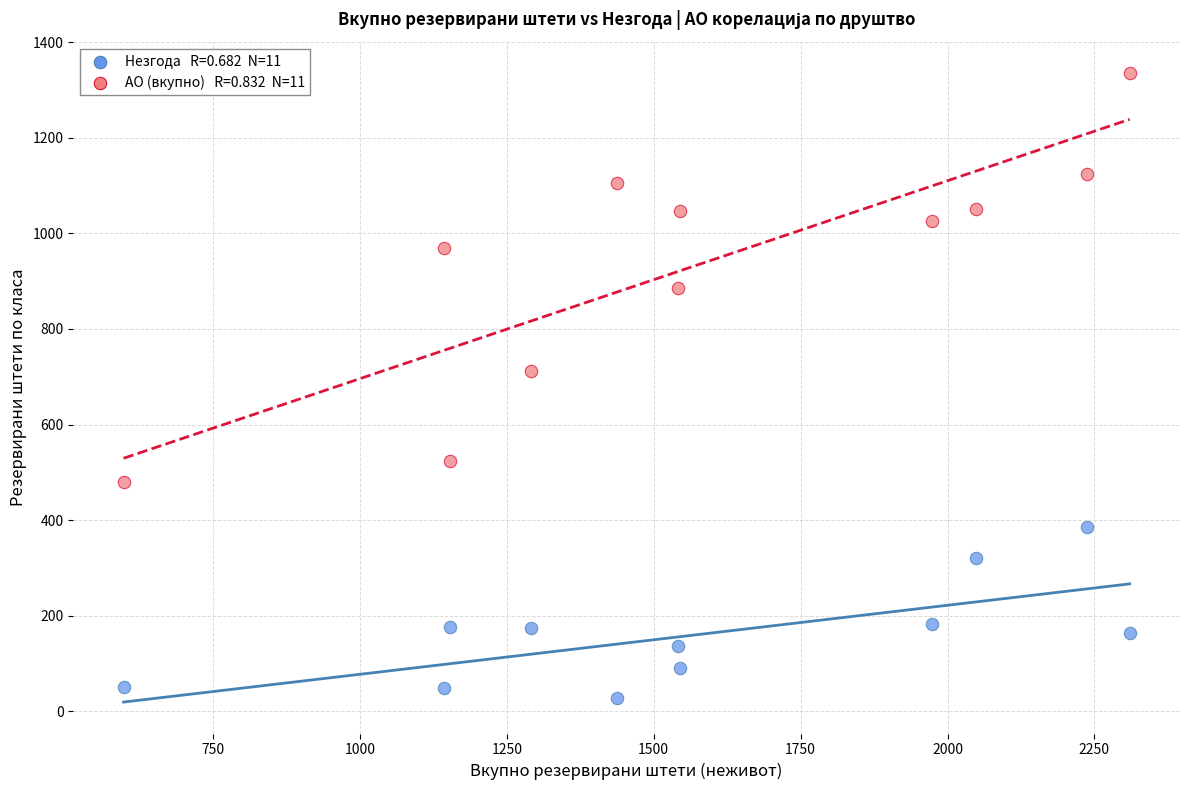

Across all series, what Y value is closest to 682?

712